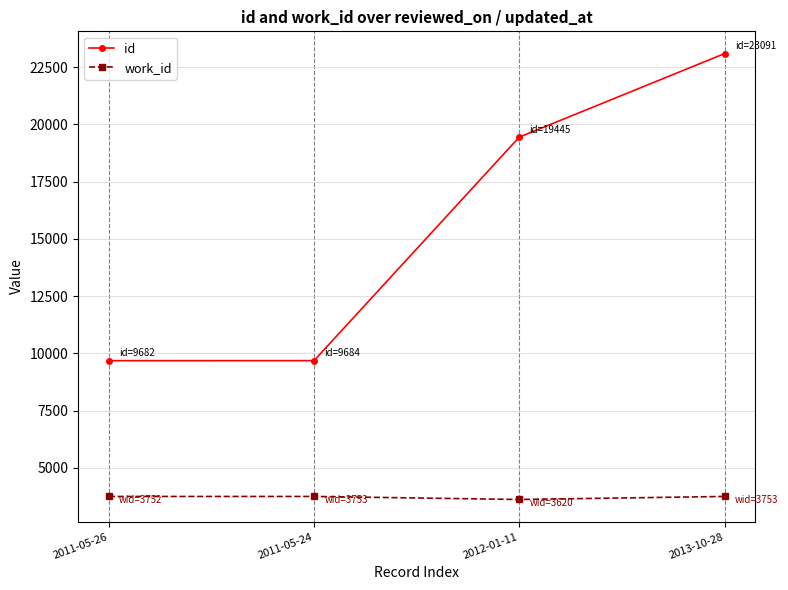

Which category has the highest value across all series?

2013-10-28